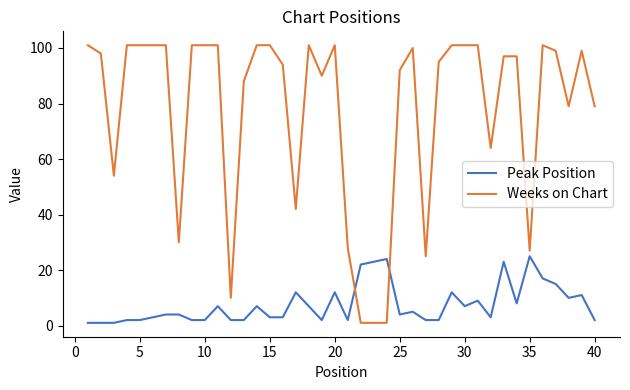

True or false: Peak Position and Weeks on Chart cross at least once.

True